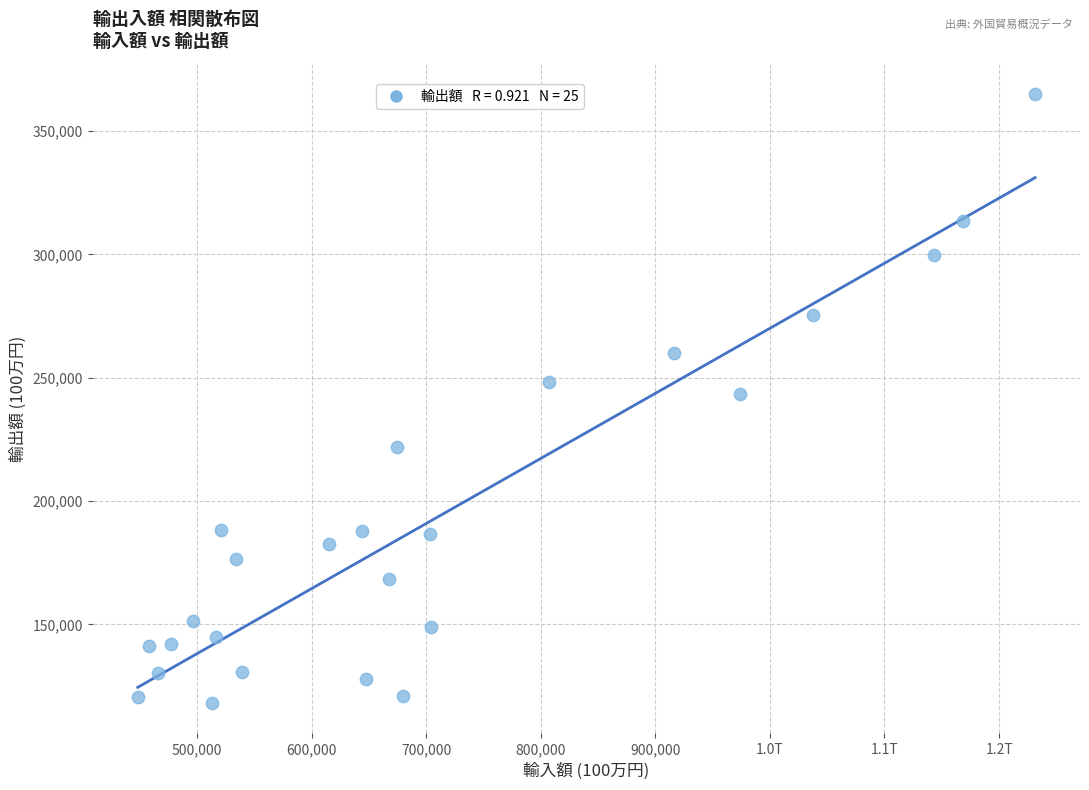

What is the range of Y values (max minus min)?

246845.0